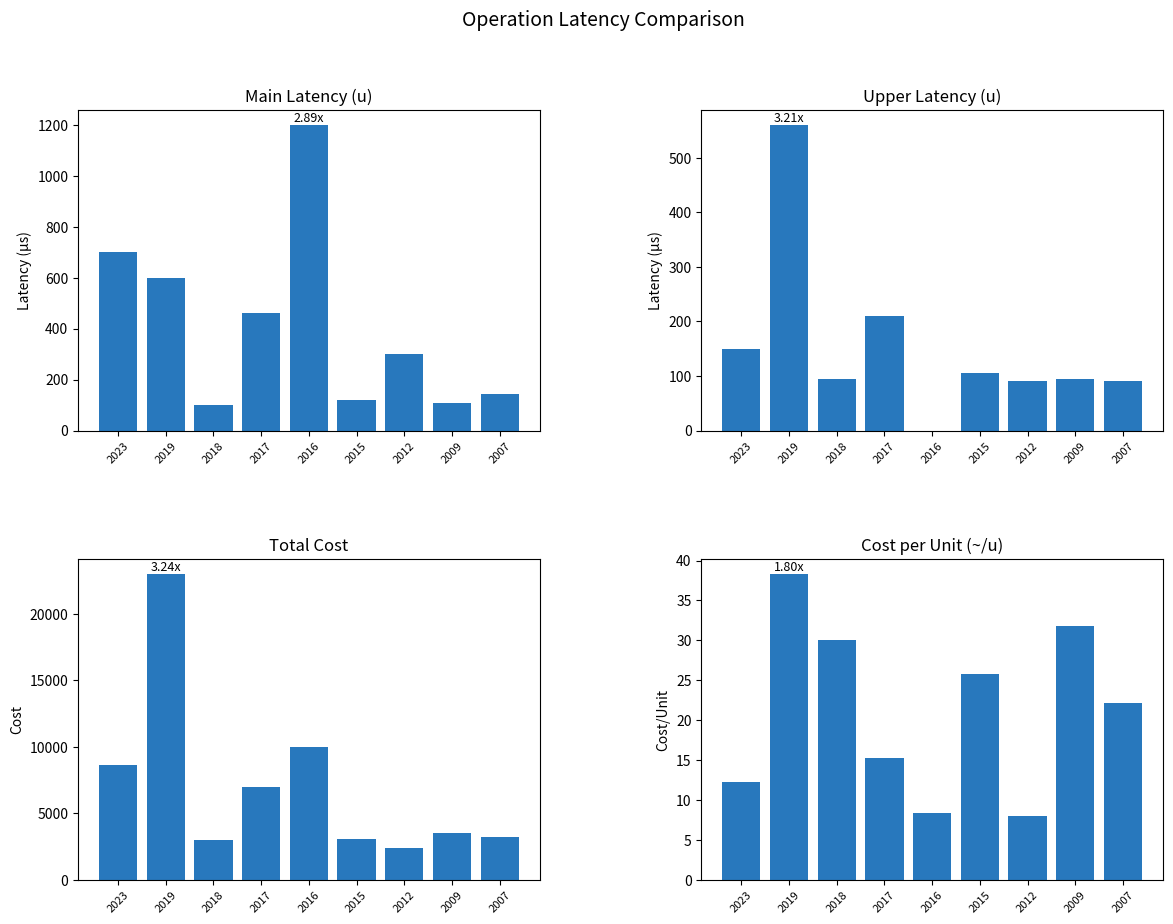

True or false: total_cost has a value of 3100.0 at 2015.

True